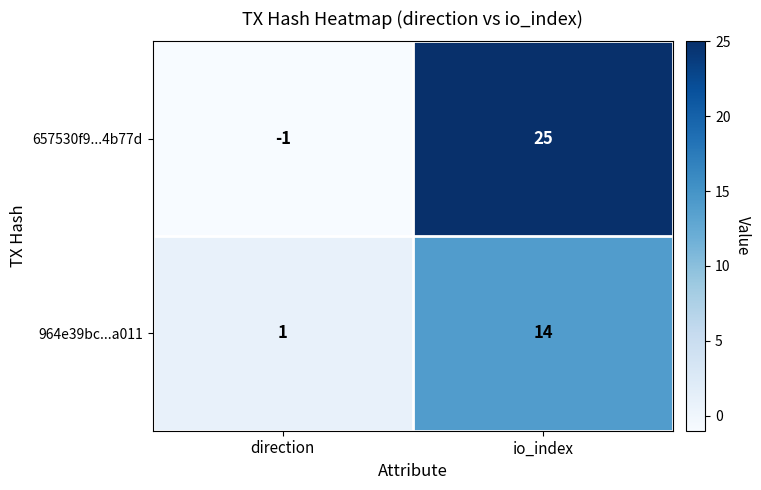

True or false: 964e39bc...a011 has a value of 20 at io_index.

False